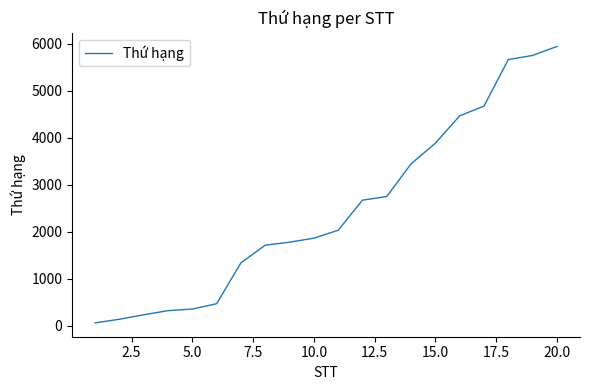

What is the greatest value displayed?

5944